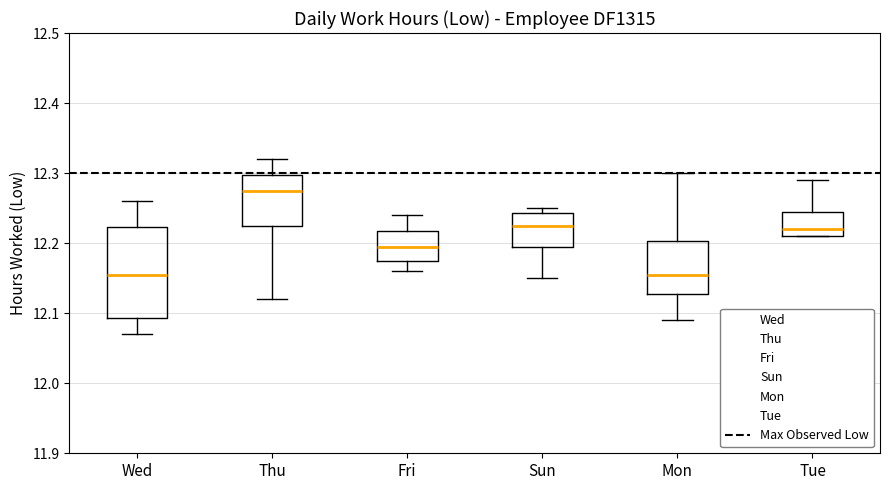

Where does the median line of the box for Thu sit on the y-axis? The values are not printed on the chart, so give them approximately, as read against the axis.

12.28